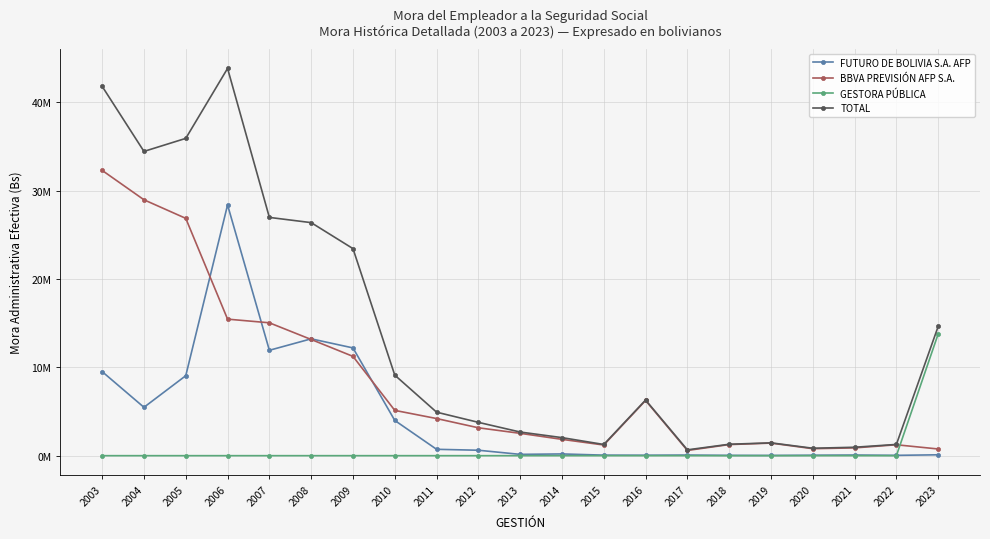

What are all the series names shown in the legend?

FUTURO DE BOLIVIA S.A. AFP, BBVA PREVISIÓN AFP S.A., GESTORA PÚBLICA, TOTAL